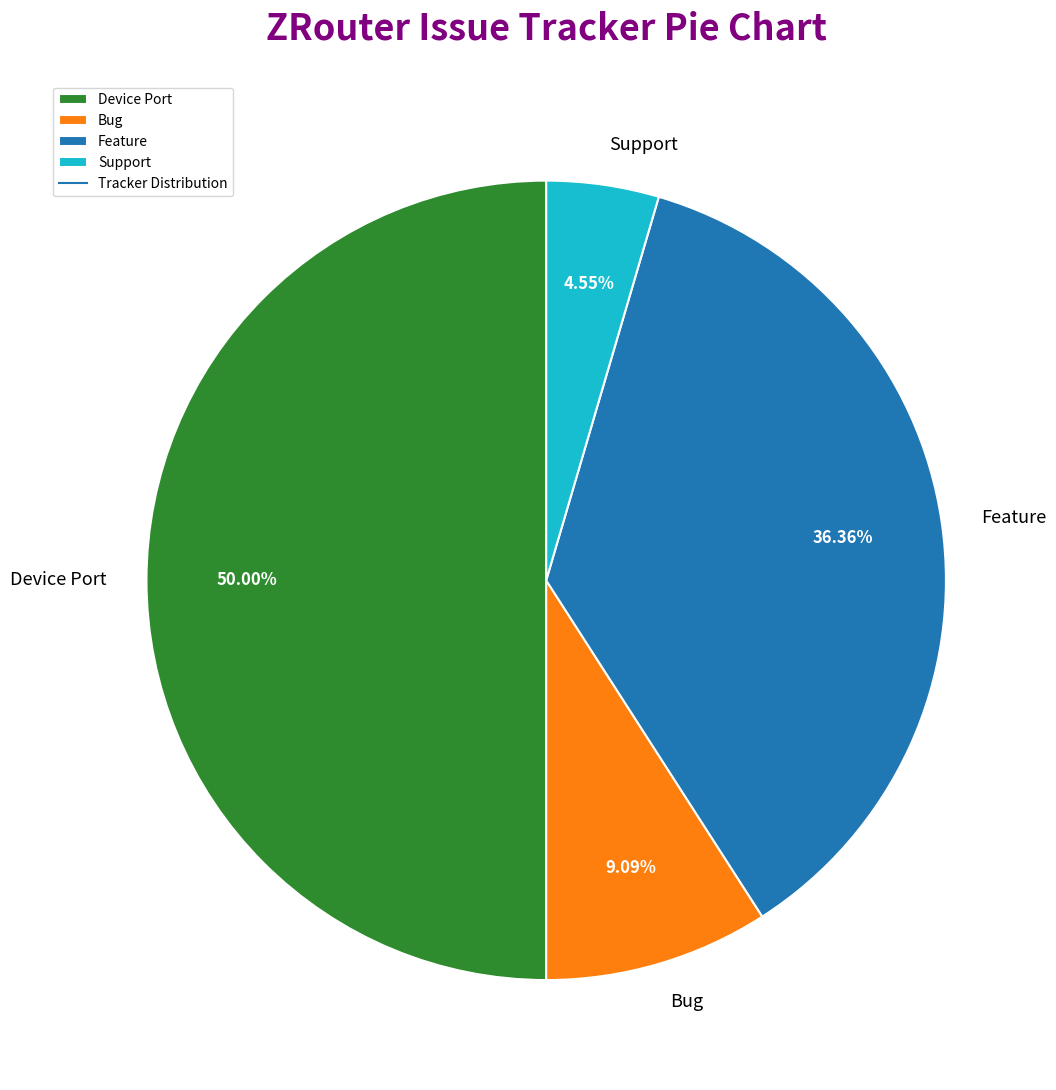

Rank the categories by value from lowest to highest.

Support, Bug, Feature, Device Port